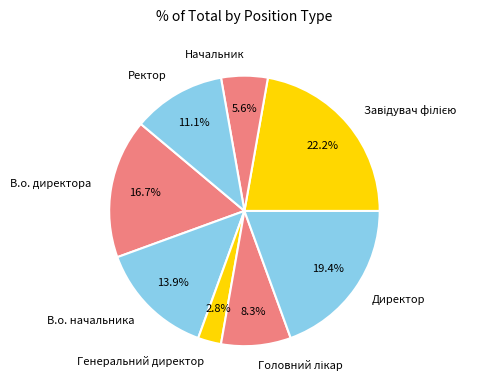

Does any single category account for the majority?

No